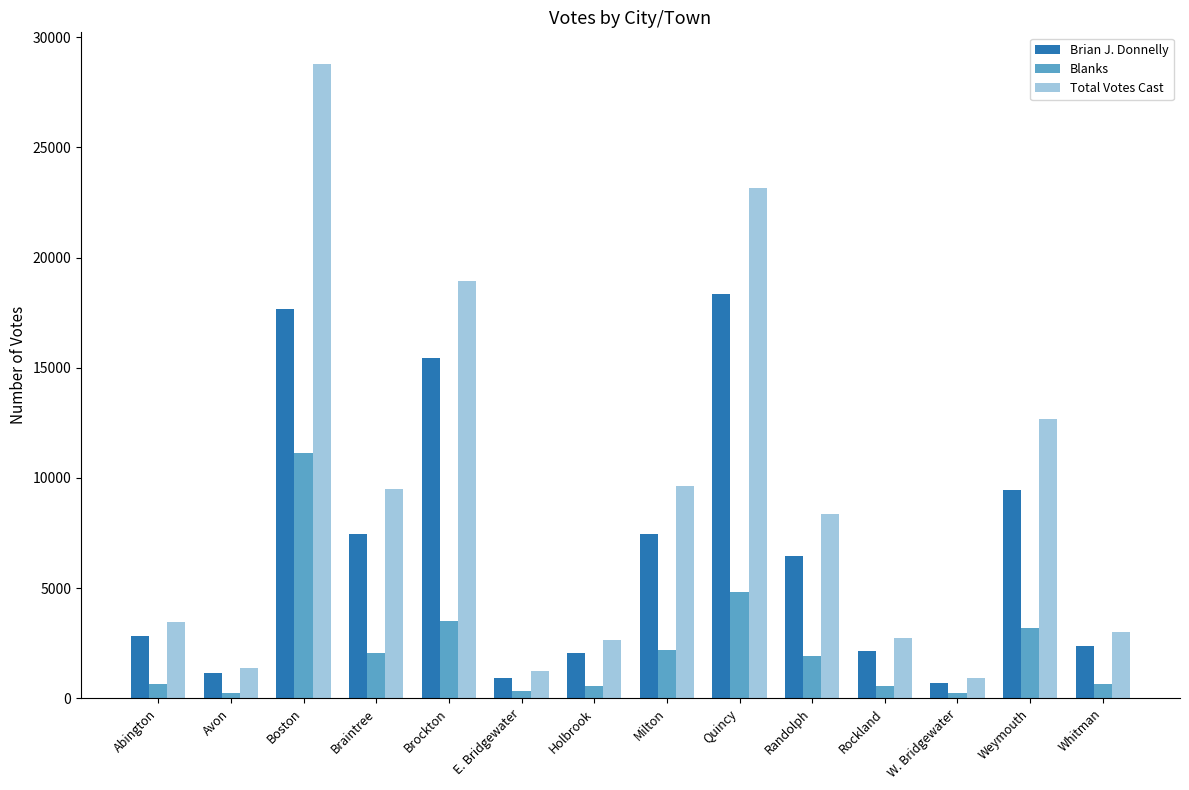

Rank the series by their average value, from highest to lowest.

Total Votes Cast, Brian J. Donnelly, Blanks